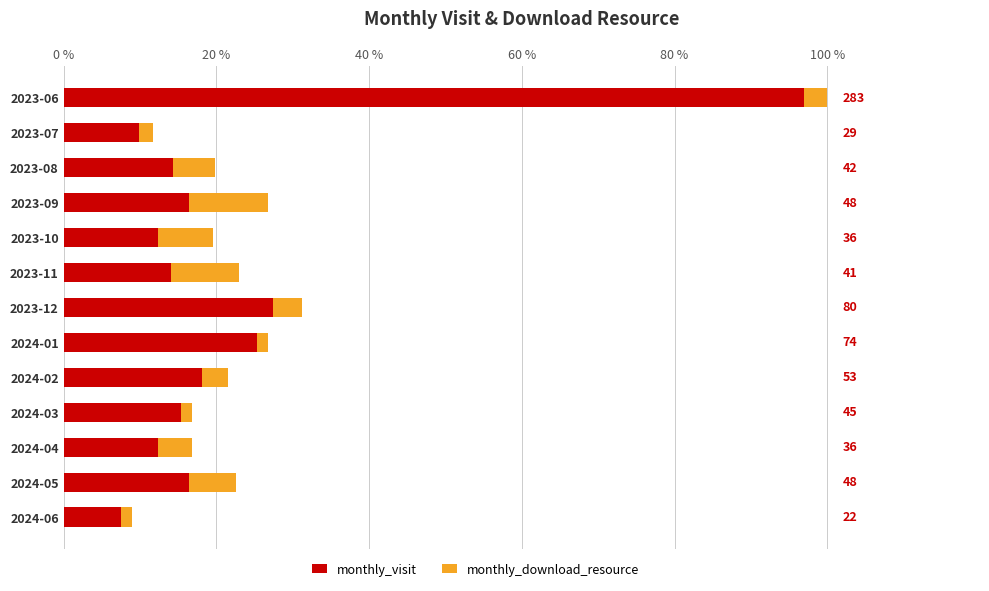

What are all the series names shown in the legend?

monthly_visit, monthly_download_resource